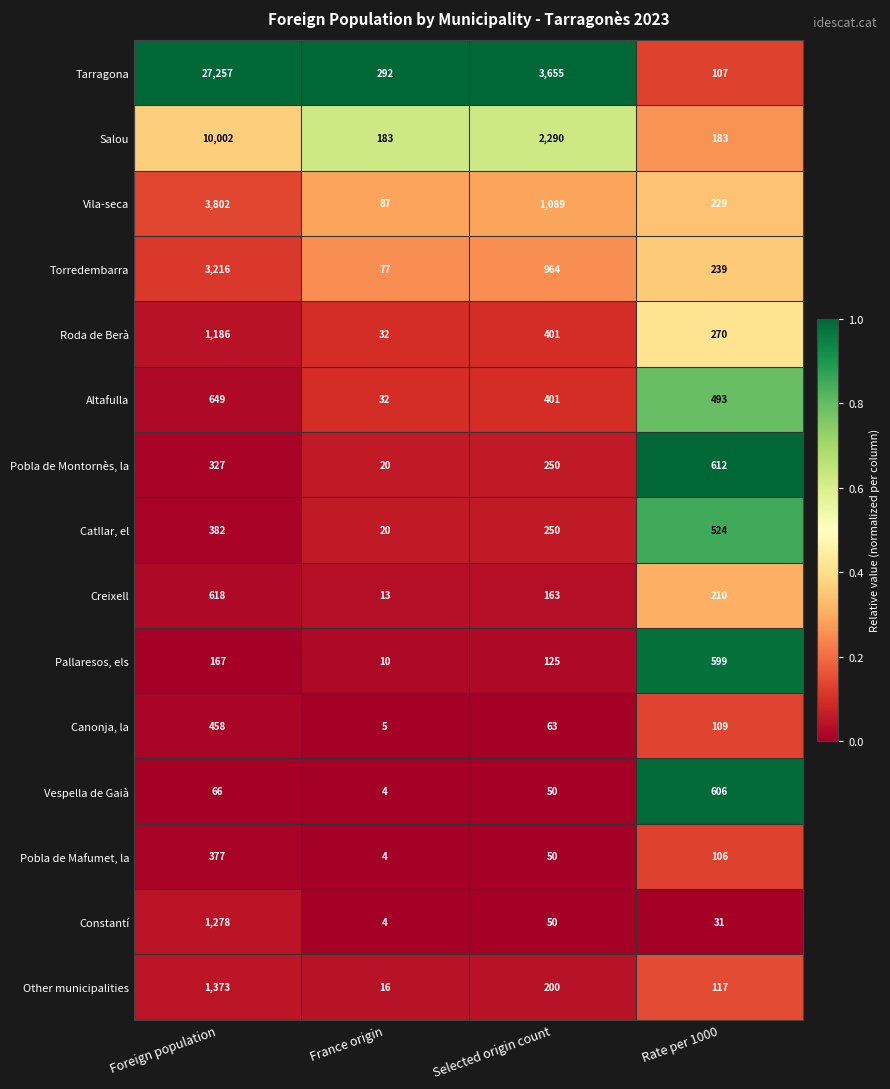

At Foreign population, list the series in order from largest to smallest.

Tarragona, Salou, Vila-seca, Torredembarra, Other municipalities, Constantí, Roda de Berà, Altafulla, Creixell, Canonja, la, Catllar, el, Pobla de Mafumet, la, Pobla de Montornès, la, Pallaresos, els, Vespella de Gaià